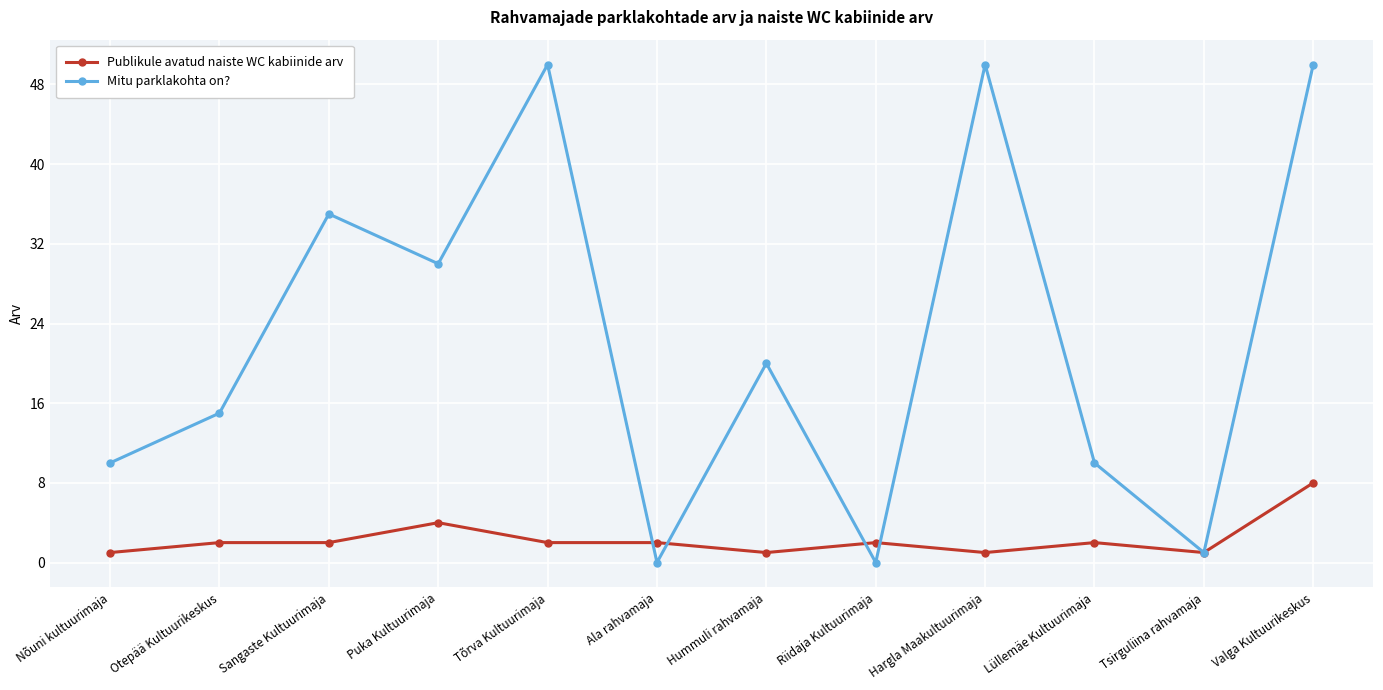

What is the spread (max minus min) of values at Sangaste Kultuurimaja?

33